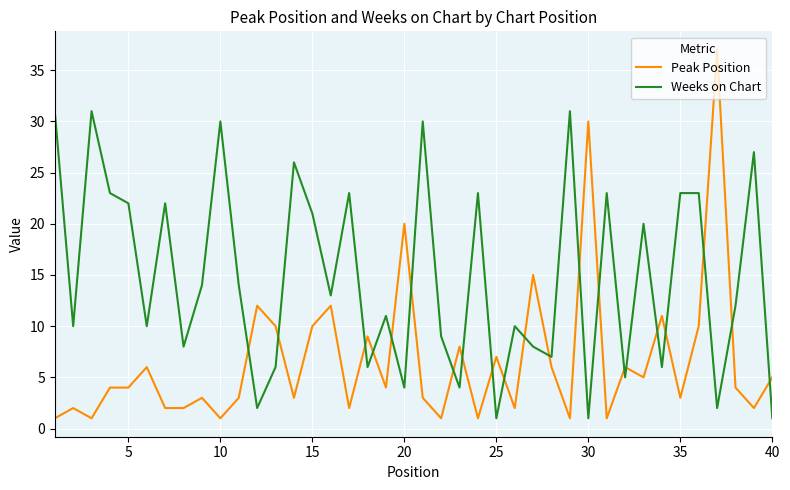

What is the average value of the Weeks on Chart series?

15